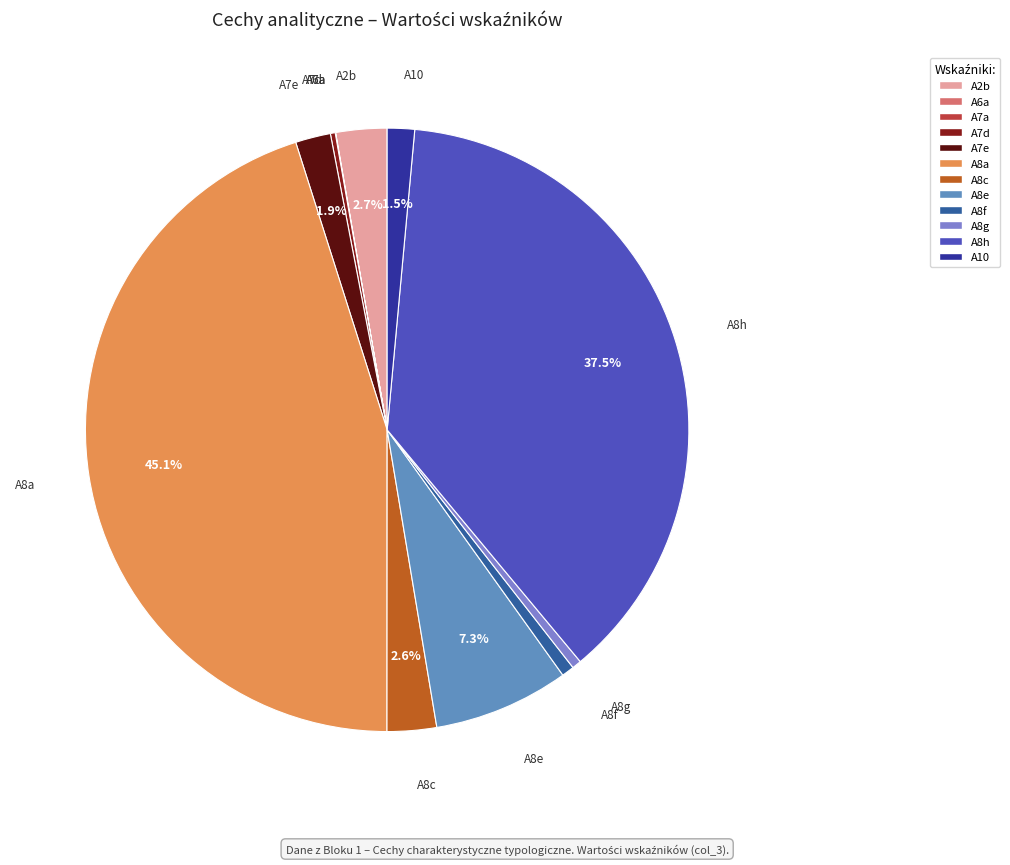

To the nearest percent, what is the difference between the largest and smallest slice percentages?

45%